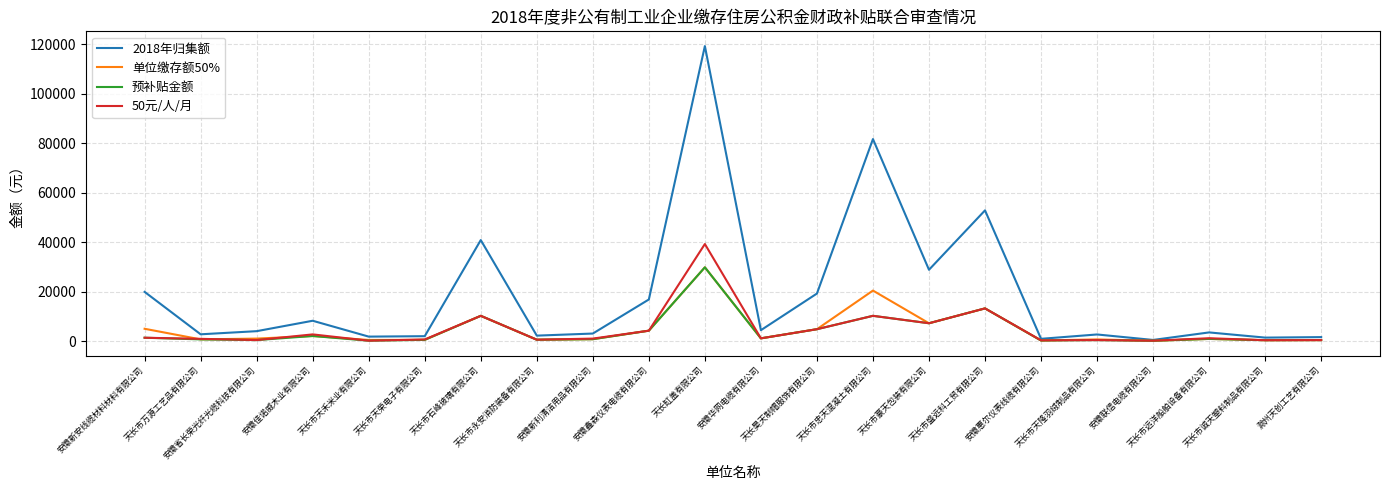

What is the average value of the 预补贴金额 series?

4068